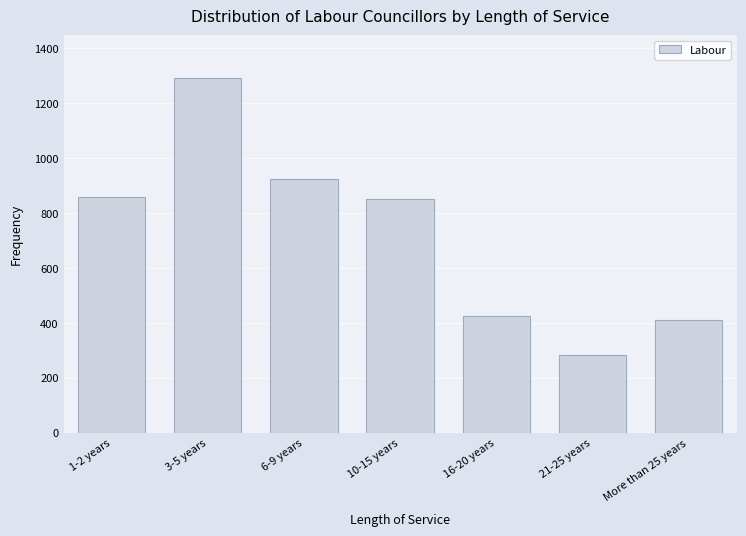

Reading left to right, extract all data points from this chart.

1-2 years=858.7	3-5 years=1293.2	6-9 years=923.3	10-15 years=850.0	16-20 years=426.3	21-25 years=283.7	More than 25 years=410.7